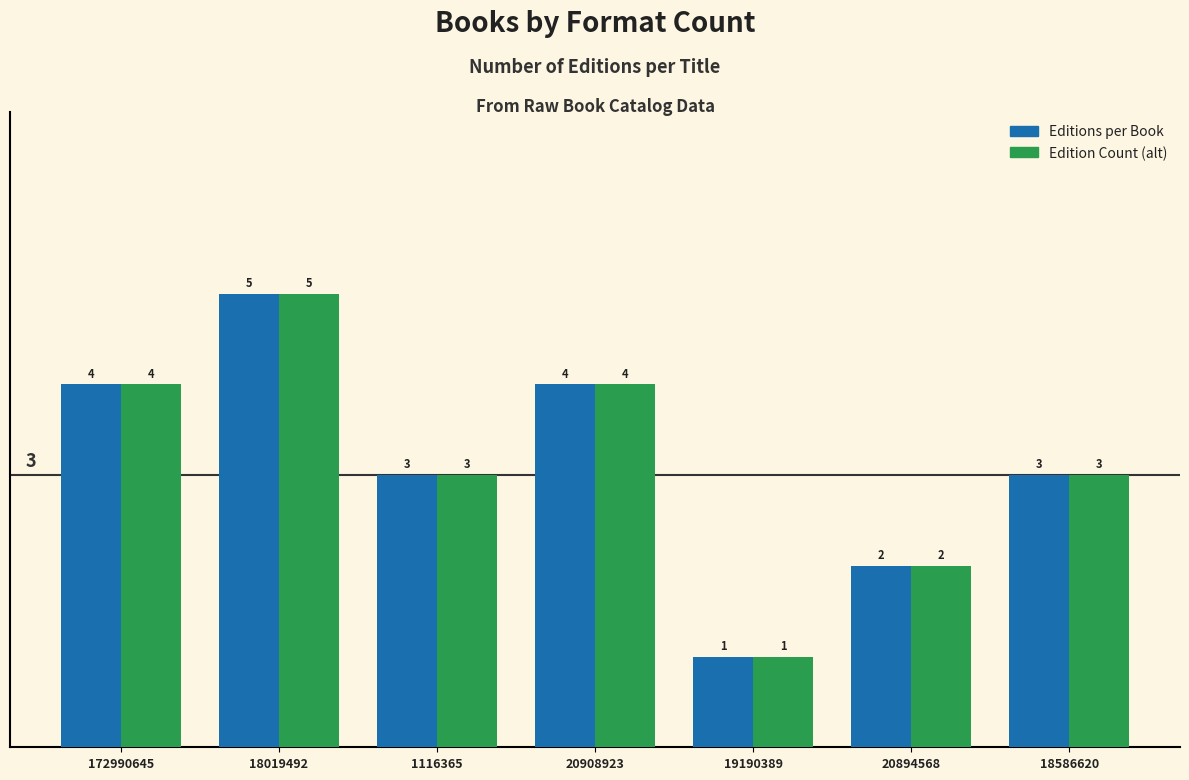

Reading right to left, extract all data points from this chart.

Editions per Book: 18586620=3	20894568=2	19190389=1	20908923=4	1116365=3	18019492=5	172990645=4
Edition Count (alt): 18586620=3	20894568=2	19190389=1	20908923=4	1116365=3	18019492=5	172990645=4